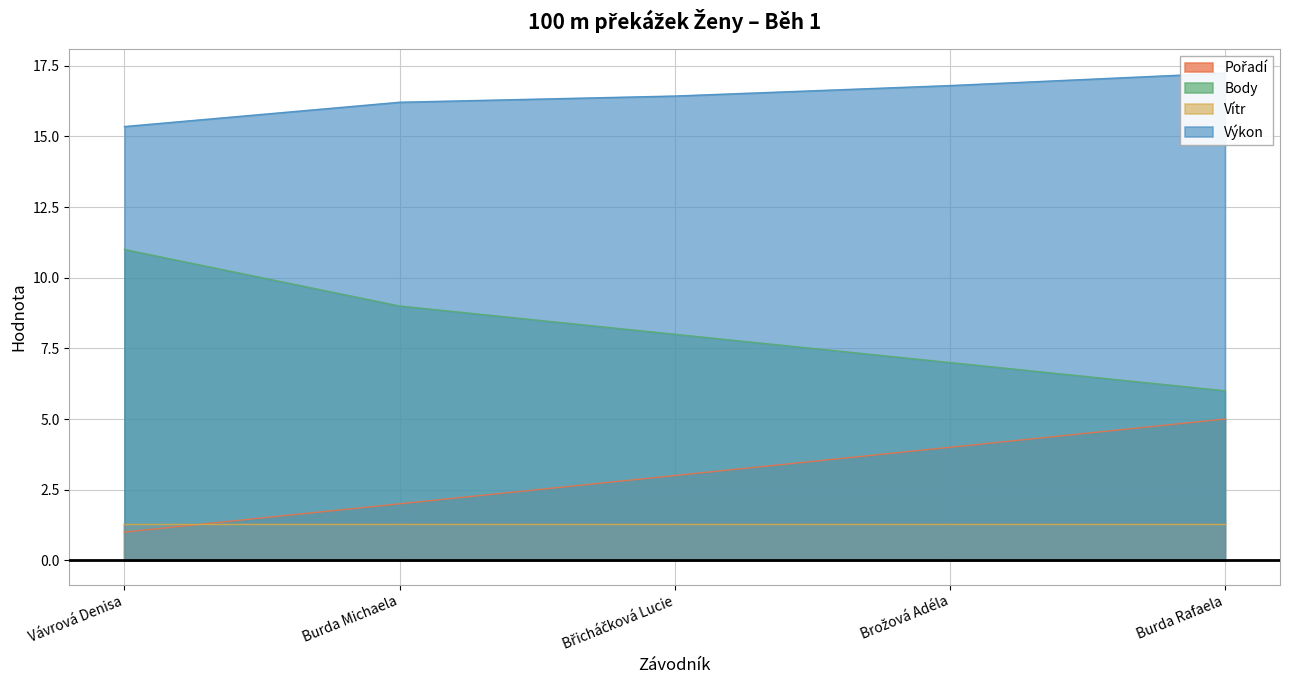

The value of Body at Burda Michaela is 15. True or false?

False